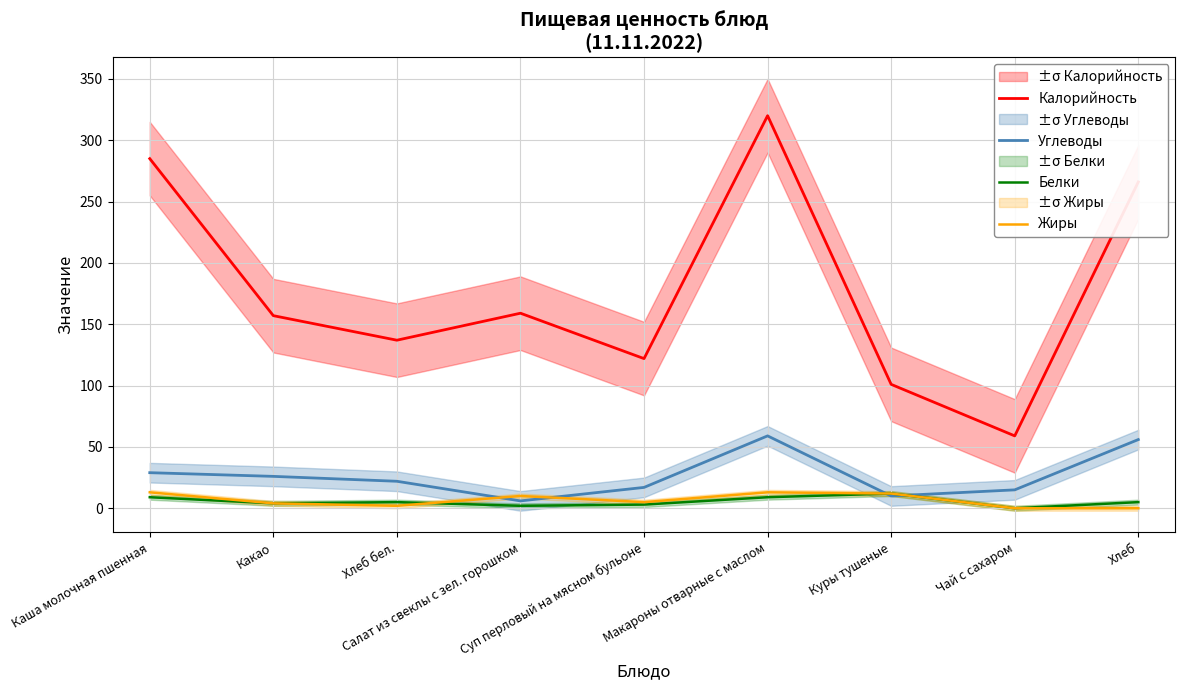

What is the value of the Белки point at the 6th from the left?

9